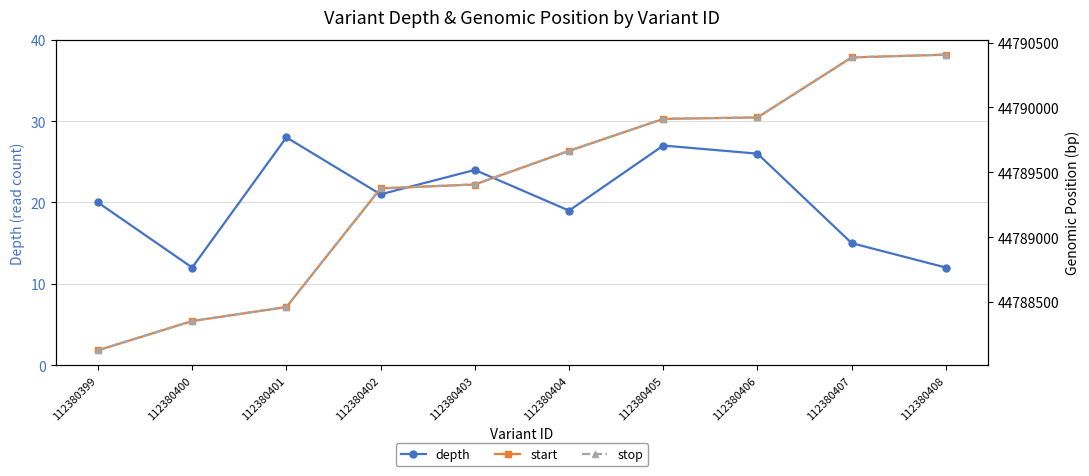

True or false: depth has a value of 15 at 112380407.

True